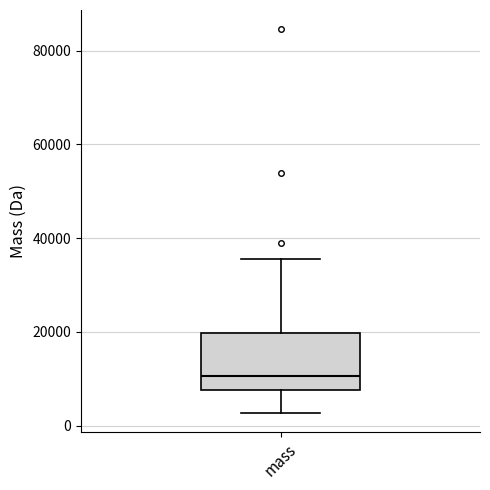

Transcribe this box plot: give where the median line is, the range the box spans, and where the two whiskers end, as read against the y-axis. The values are not printed on the chart, so give them approximately, as read against the axis.

median 10000, box 8000 to 20000, whiskers 2000 to 36000